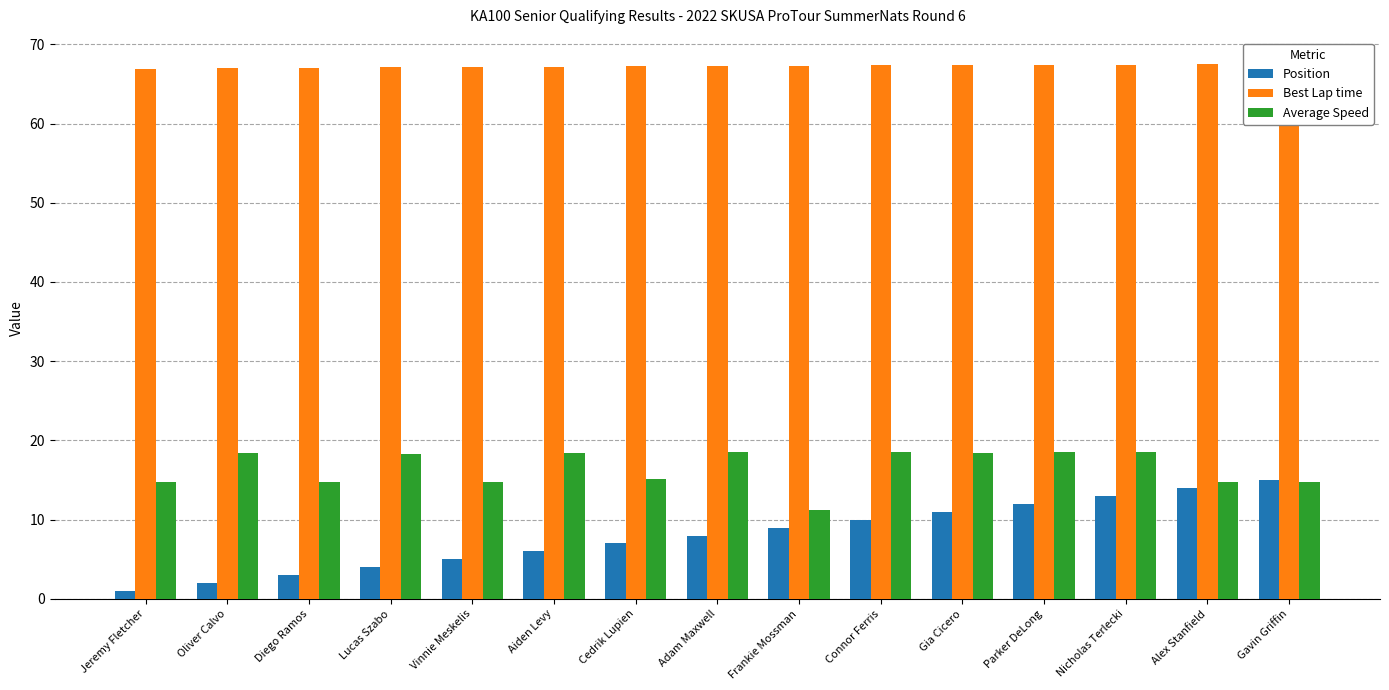

What is the approximate value of Average Speed at Gavin Griffin?

14.7